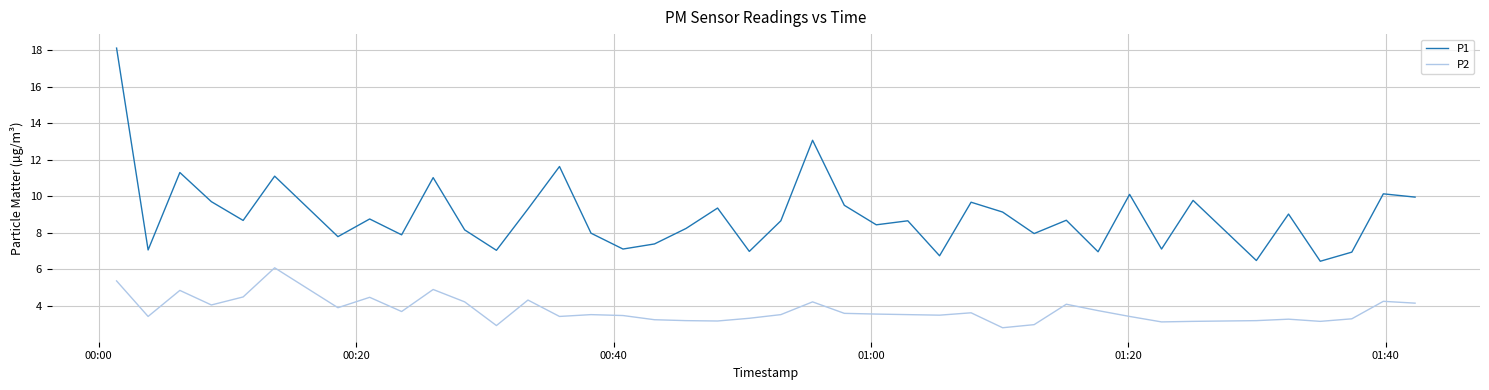

True or false: P1 and P2 cross at least once.

False